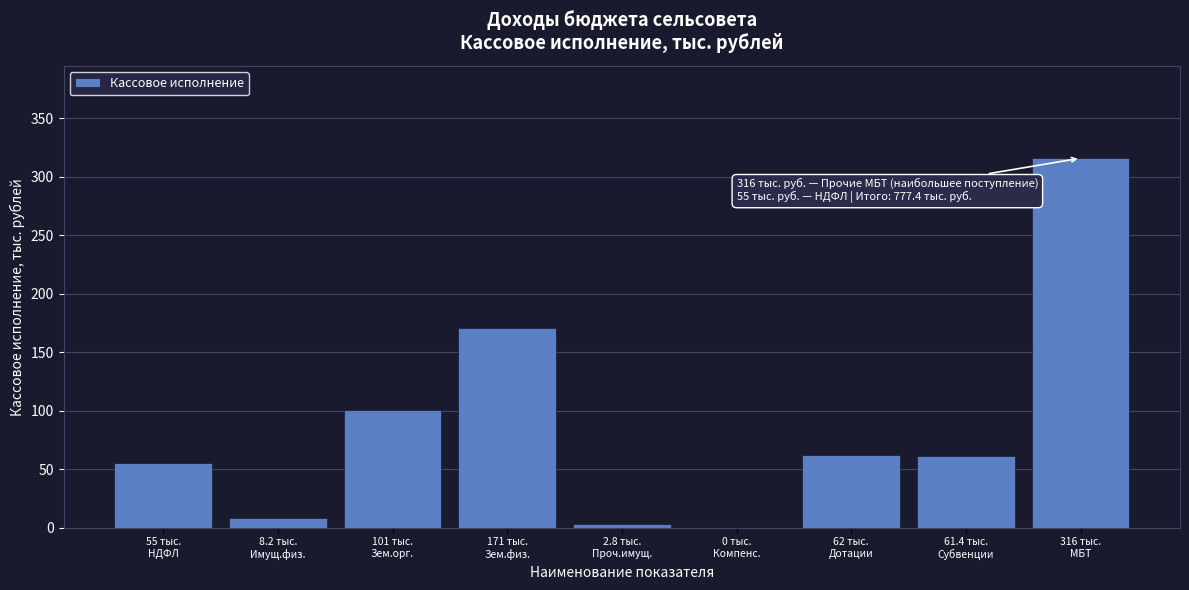

What is the sum of all values?

777.4